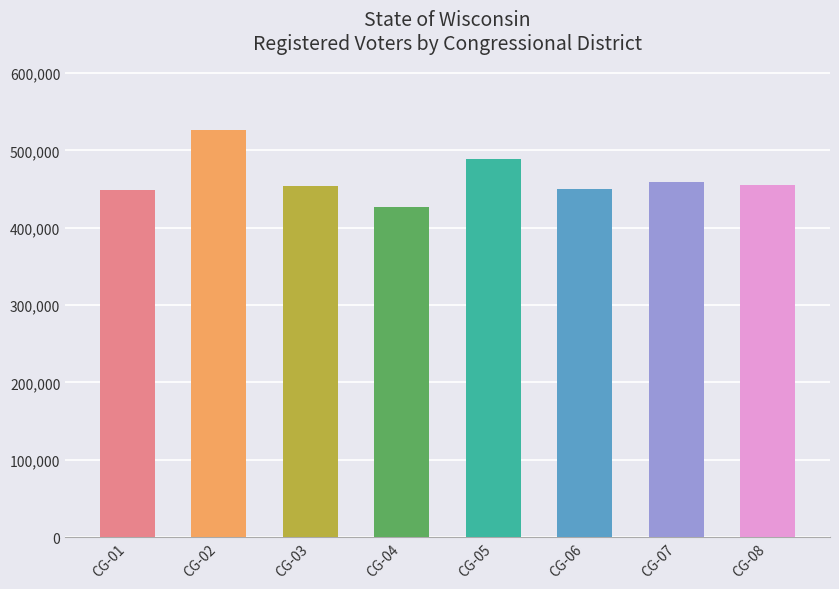

Are the bars horizontal?

No